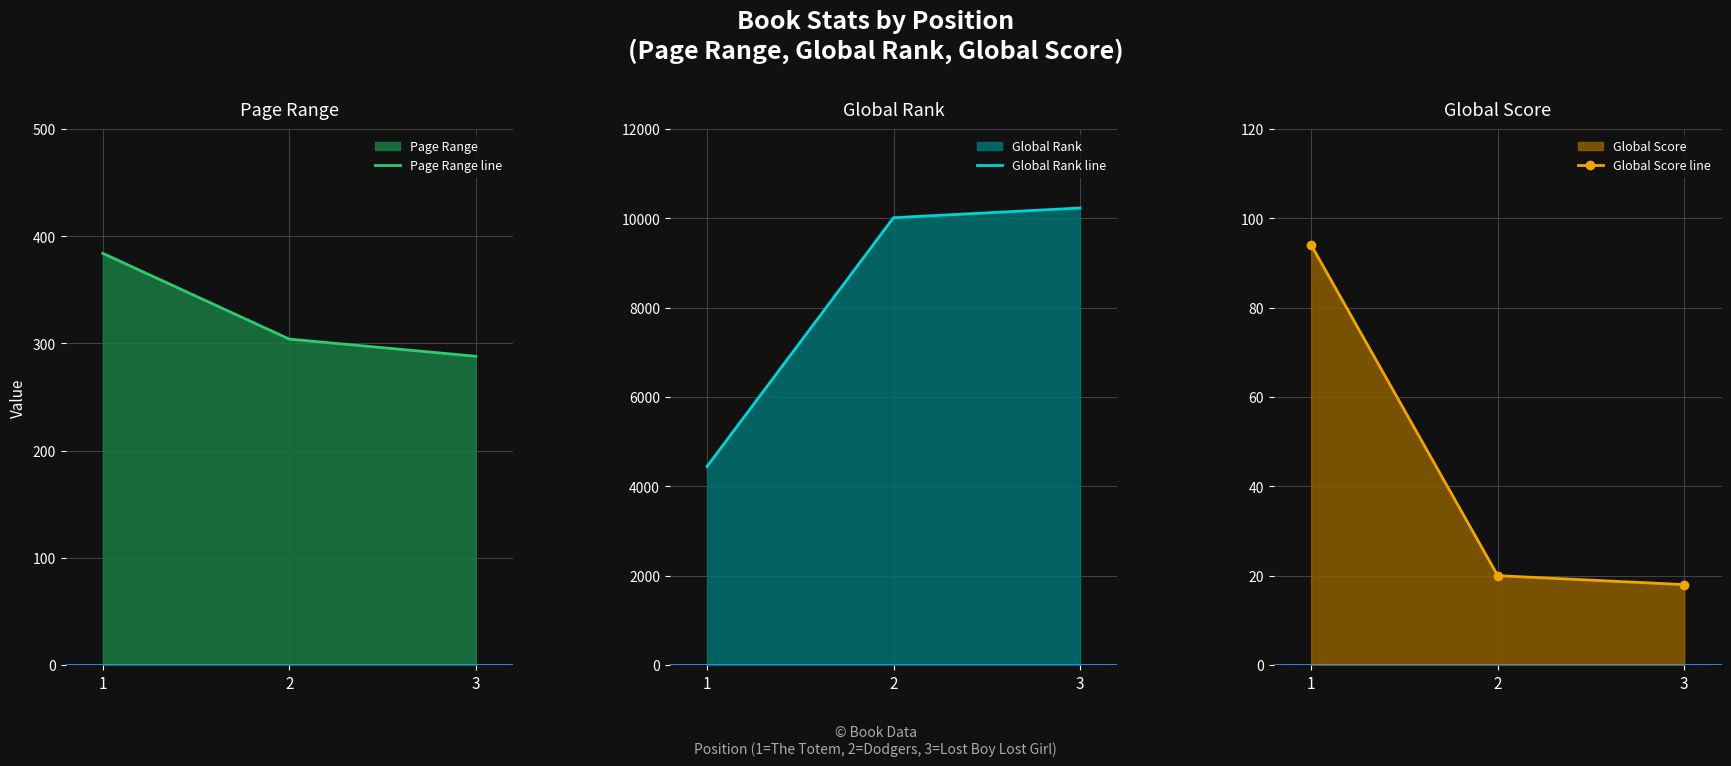

Between 1 and 3, which is larger?

1